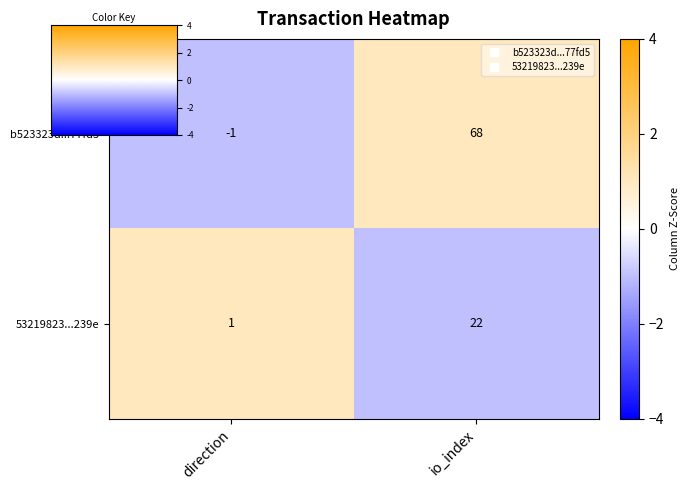

What is the sum of the 53219823...239e values at io_index and direction?

23